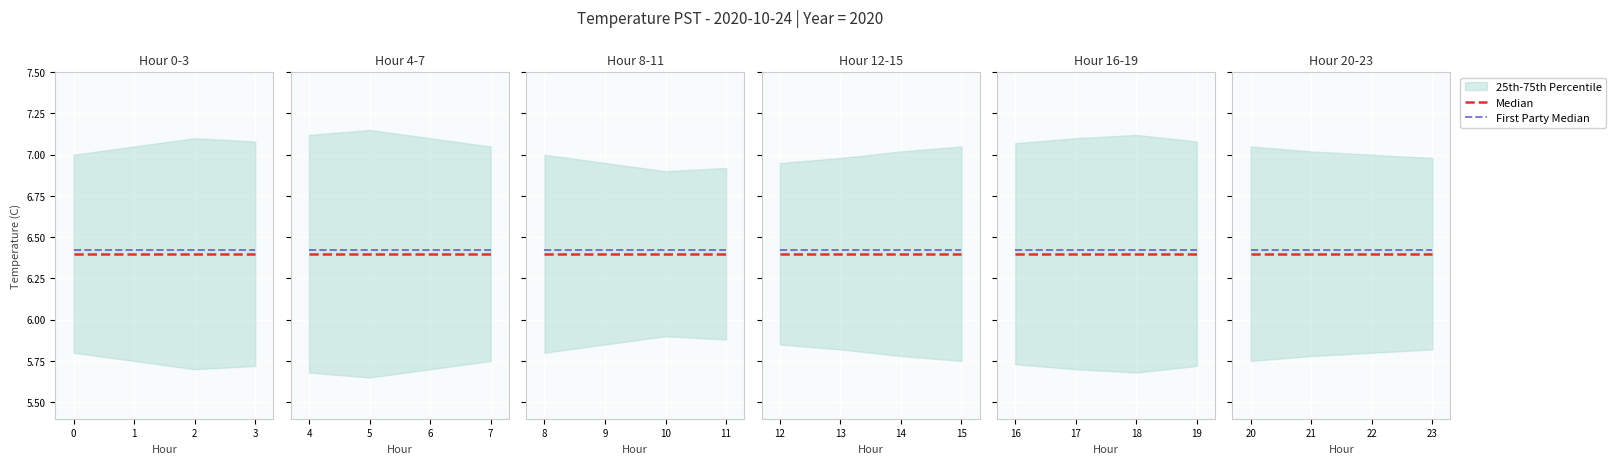

What is the average value of the First Party Median series?

6.4